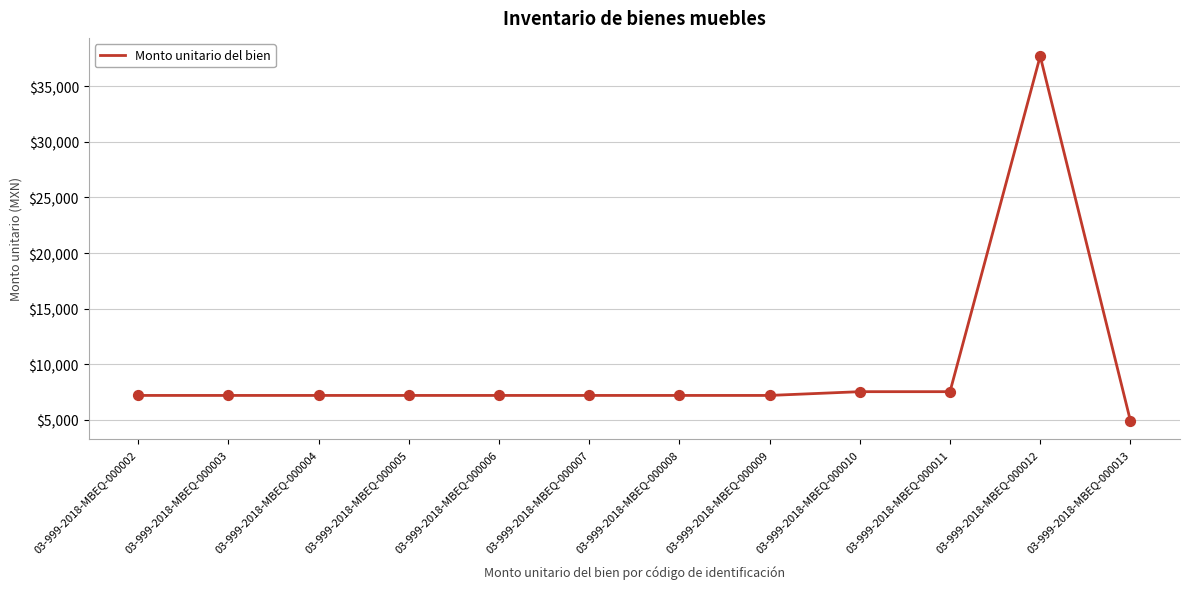

What is the ratio of the value at 03-999-2018-MBEQ-000003 to the value at 03-999-2018-MBEQ-000007?

1.0